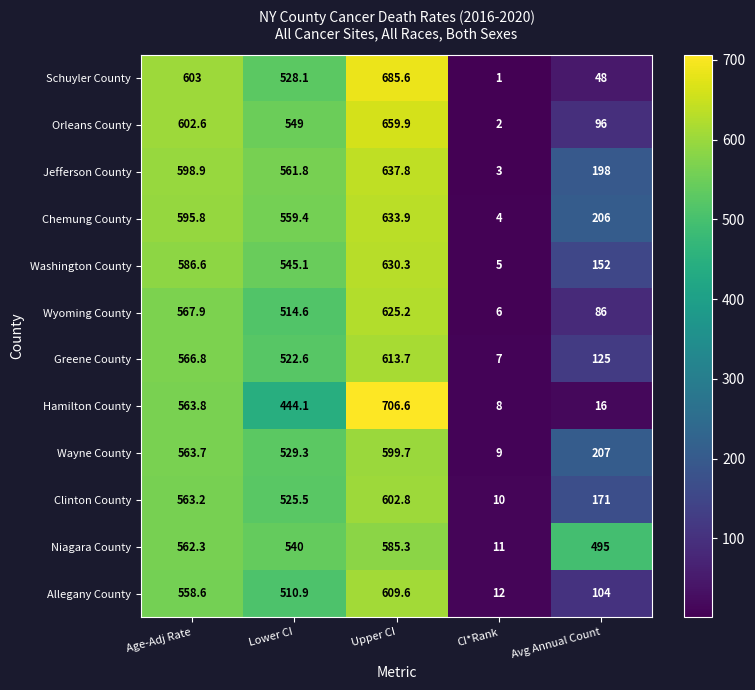

What is the smallest value displayed?

1.0